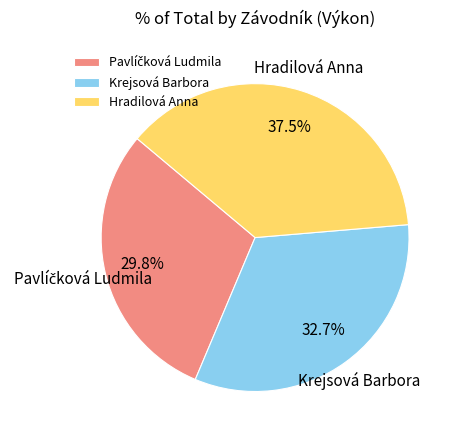

To the nearest percent, what is the difference between the largest and smallest slice percentages?

8%